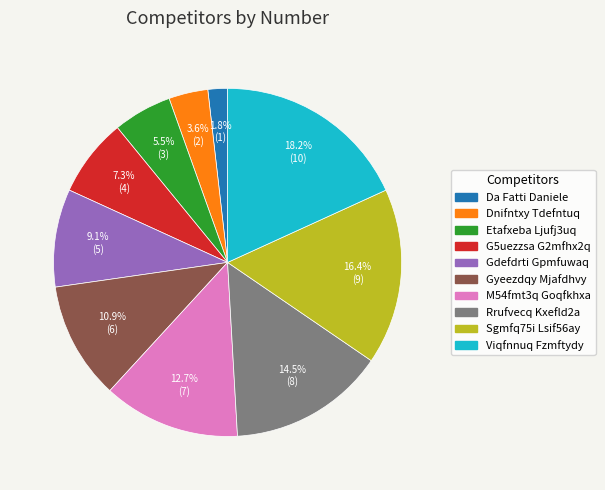

To the nearest percent, what portion does Da Fatti Daniele represent?

2%